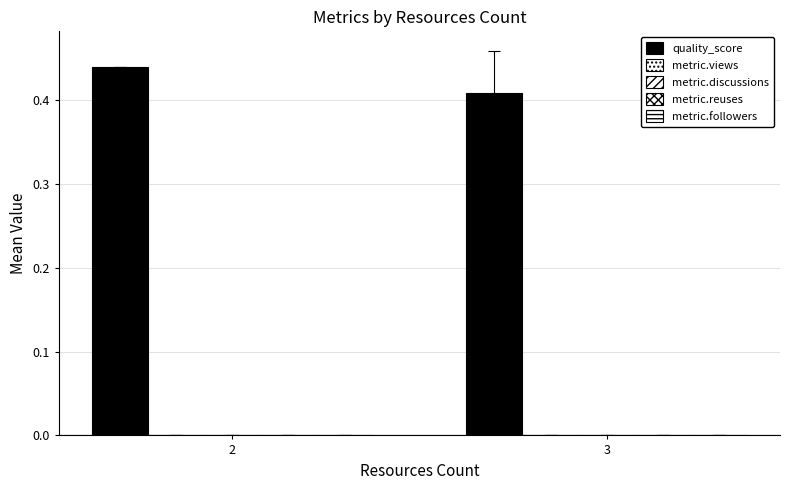

Does the chart contain any negative values?

No